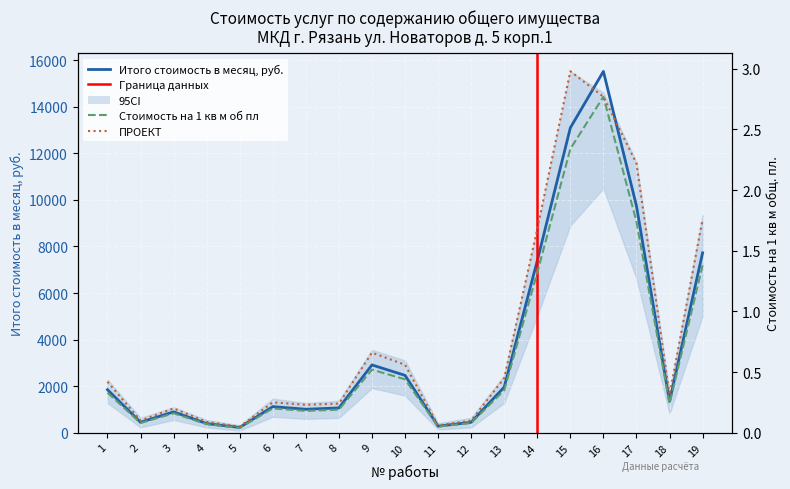

What is the average value of the Итого стоимость в месяц, руб. series?

3677.9